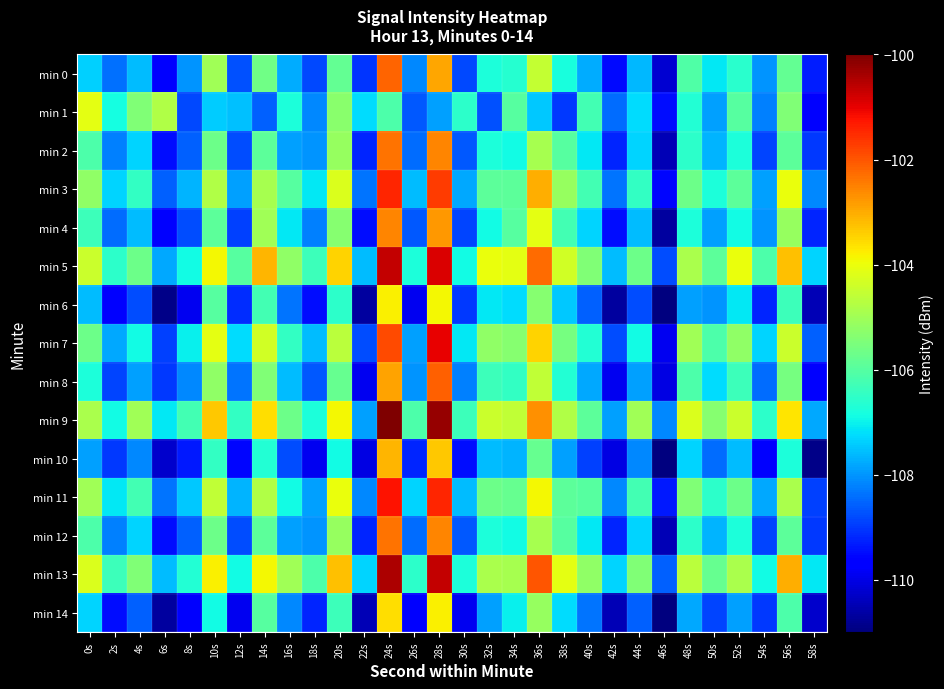

What is the difference between the highest and lowest values at 36s?

5.4